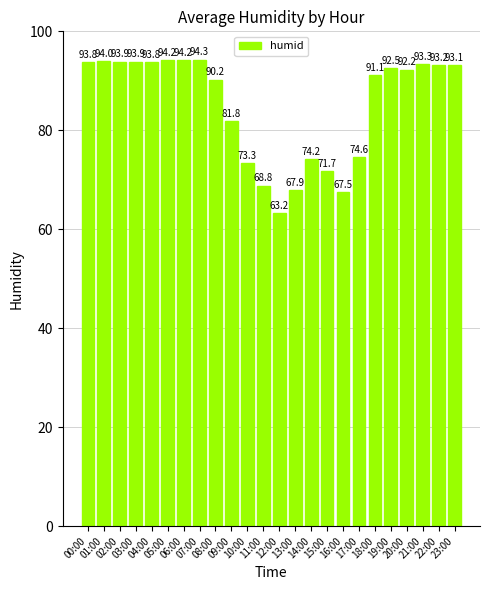

What is the difference between the values at 22:00 and 01:00?

0.8